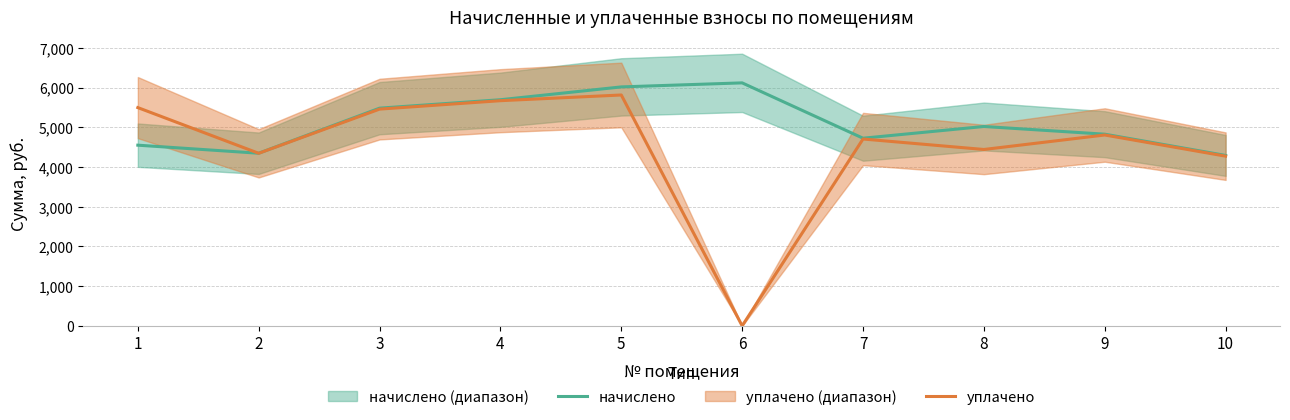

Rank the series at 8 from highest to lowest value.

начислено, уплачено